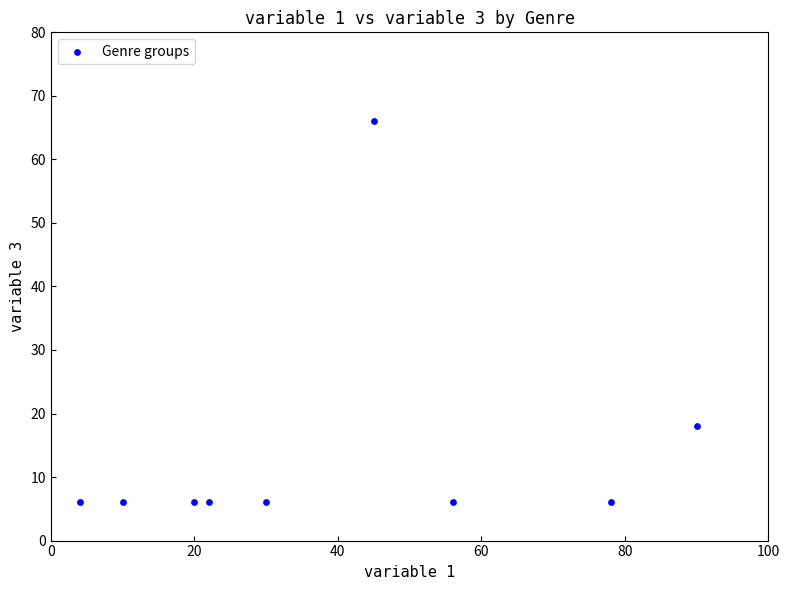

What Y value in the scatter plot is closest to 36?

18